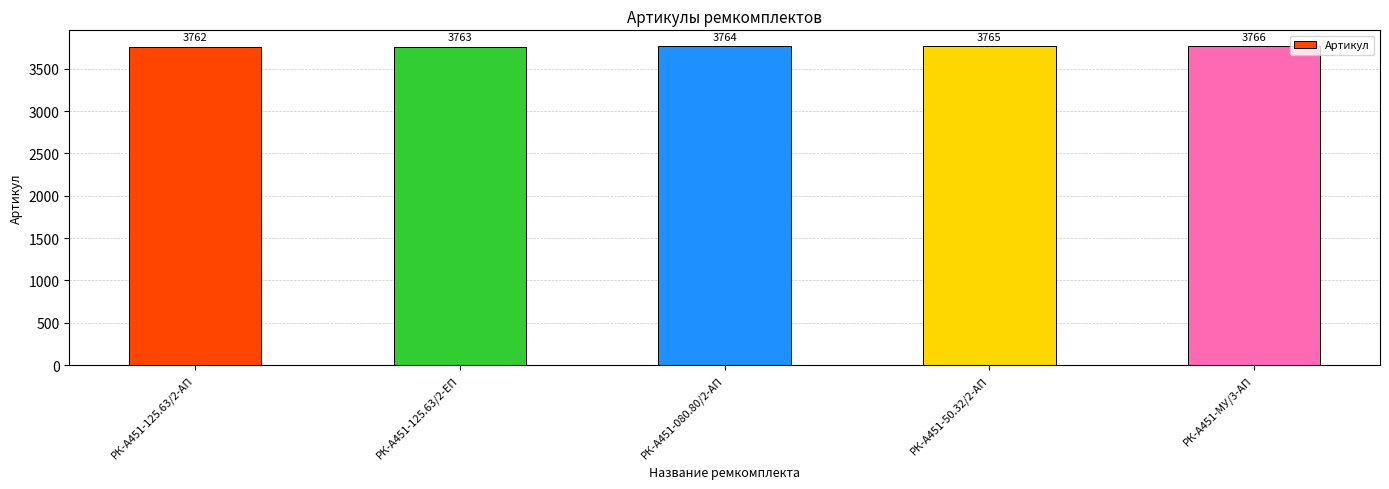

How many bars are there in total?

5